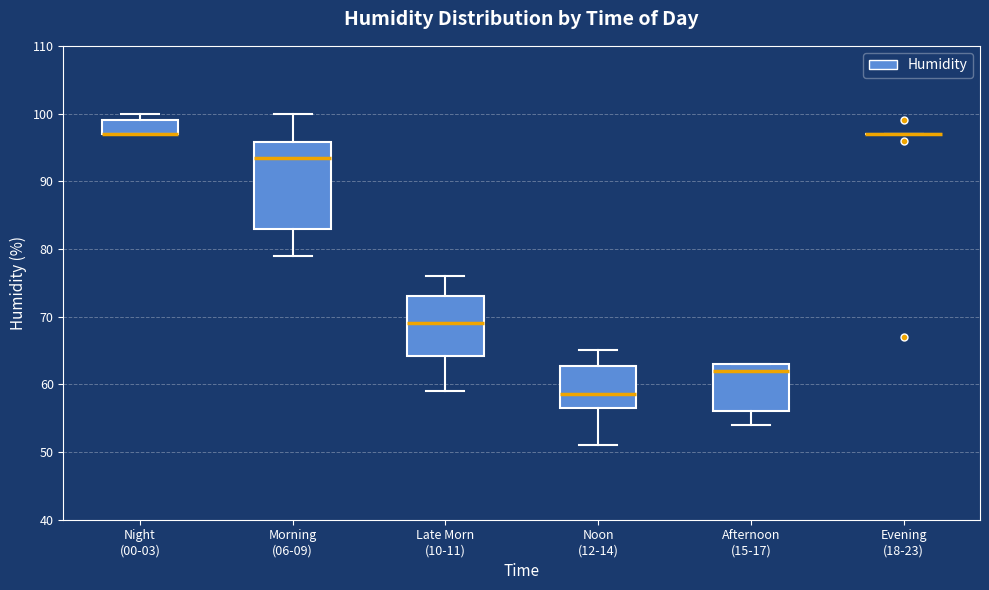

Reading left to right, transcribe this box plot: for each box, give where its median line is, the range the box spans, and where its two whiskers end, as read against the y-axis. The values are not printed on the chart, so give them approximately, as read against the axis.

Night (00-03): median 97 (drawn on the box's lower edge), box 97 to 99, whiskers 97 to 100
Morning (06-09): median 94, box 83 to 96, whiskers 79 to 100
Late Morn (10-11): median 69, box 64 to 73, whiskers 59 to 76
Noon (12-14): median 59, box 57 to 63, whiskers 51 to 65
Afternoon (15-17): median 62, box 56 to 63, whiskers 54 to 63
Evening (18-23): box collapsed to a line at 97, whiskers 97 to 97